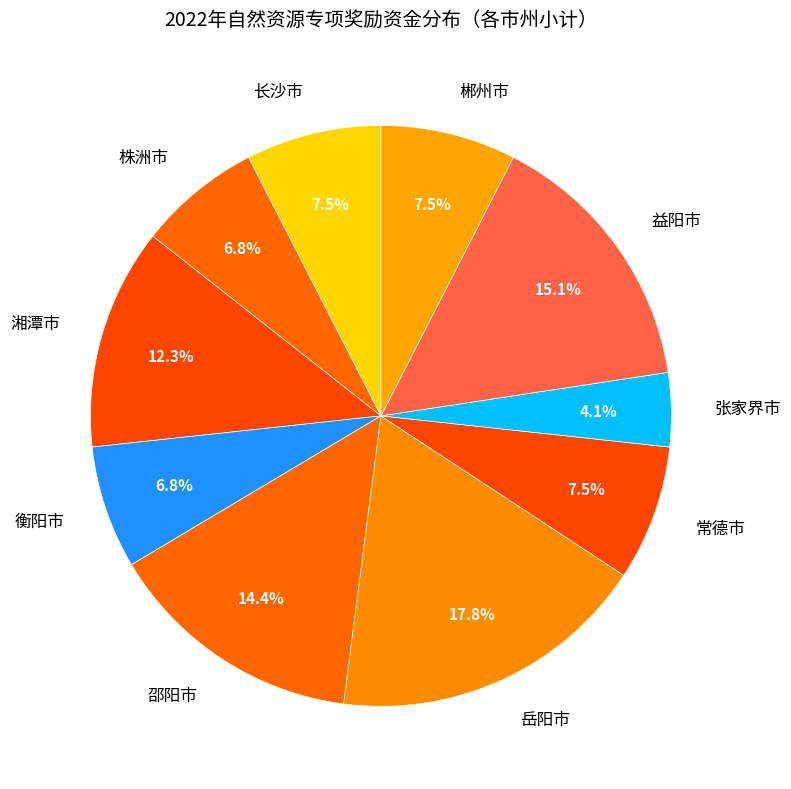

Is there any slice that represents more than half of the pie?

No